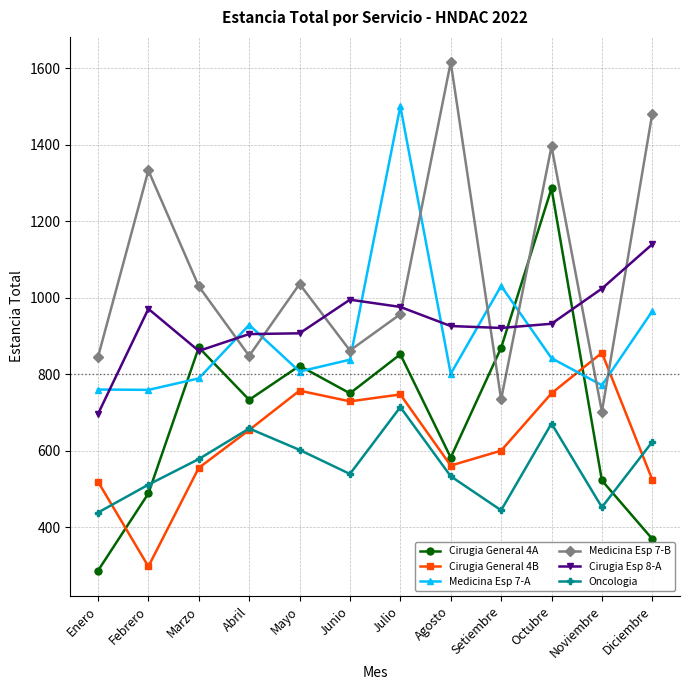

After their last crossing, which series has the higher values: Cirugia General 4A or Oncologia?

Oncologia